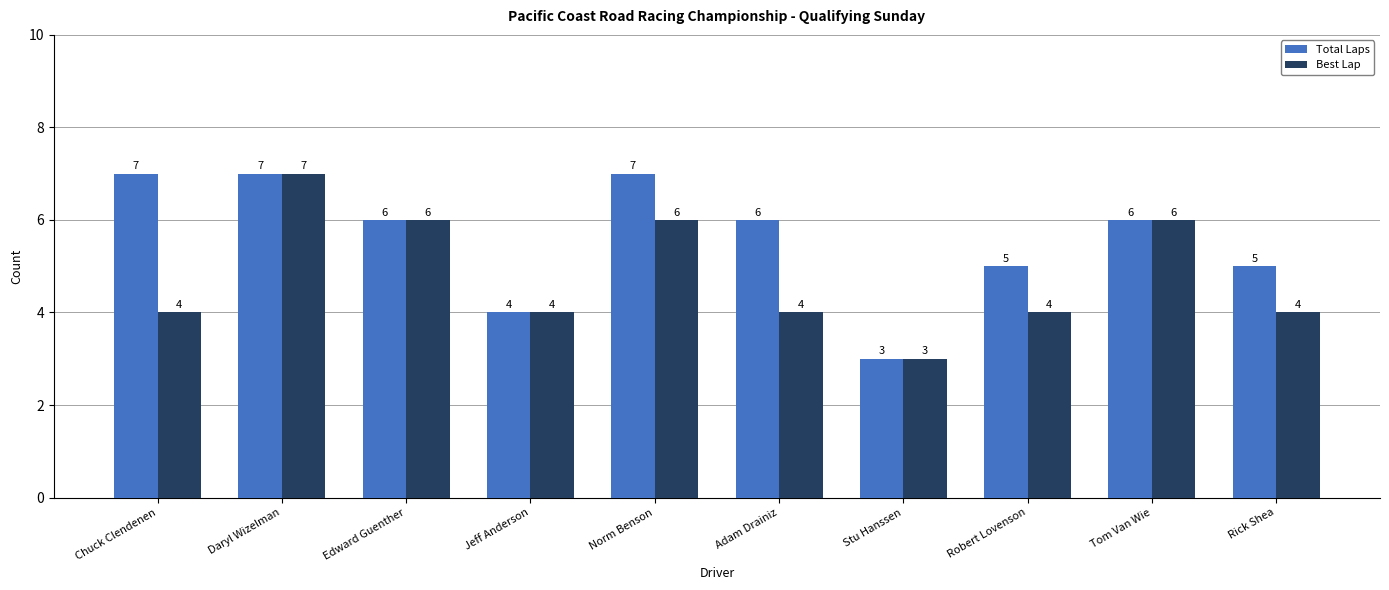

What is the smallest value displayed?

3